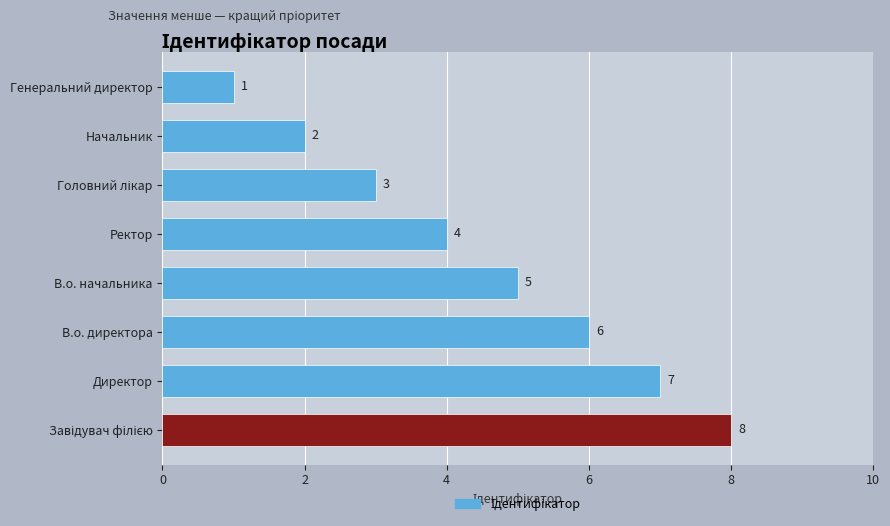

What is the greatest value displayed?

8